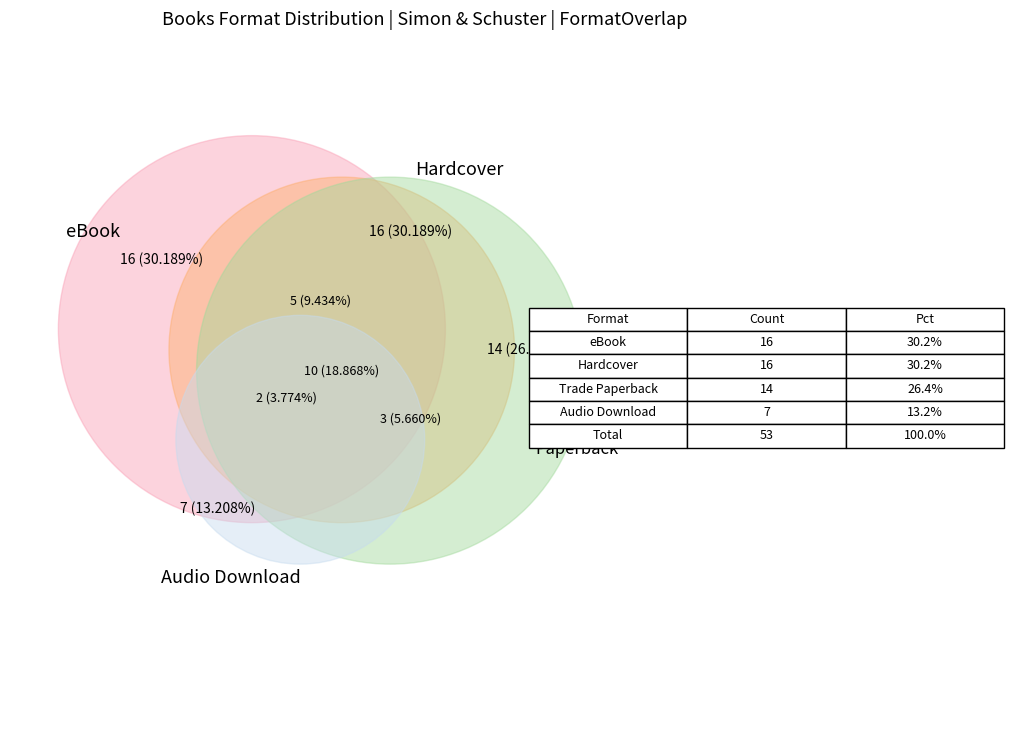

What is the ratio of the value at Hardcover to the value at eBook?

1.0